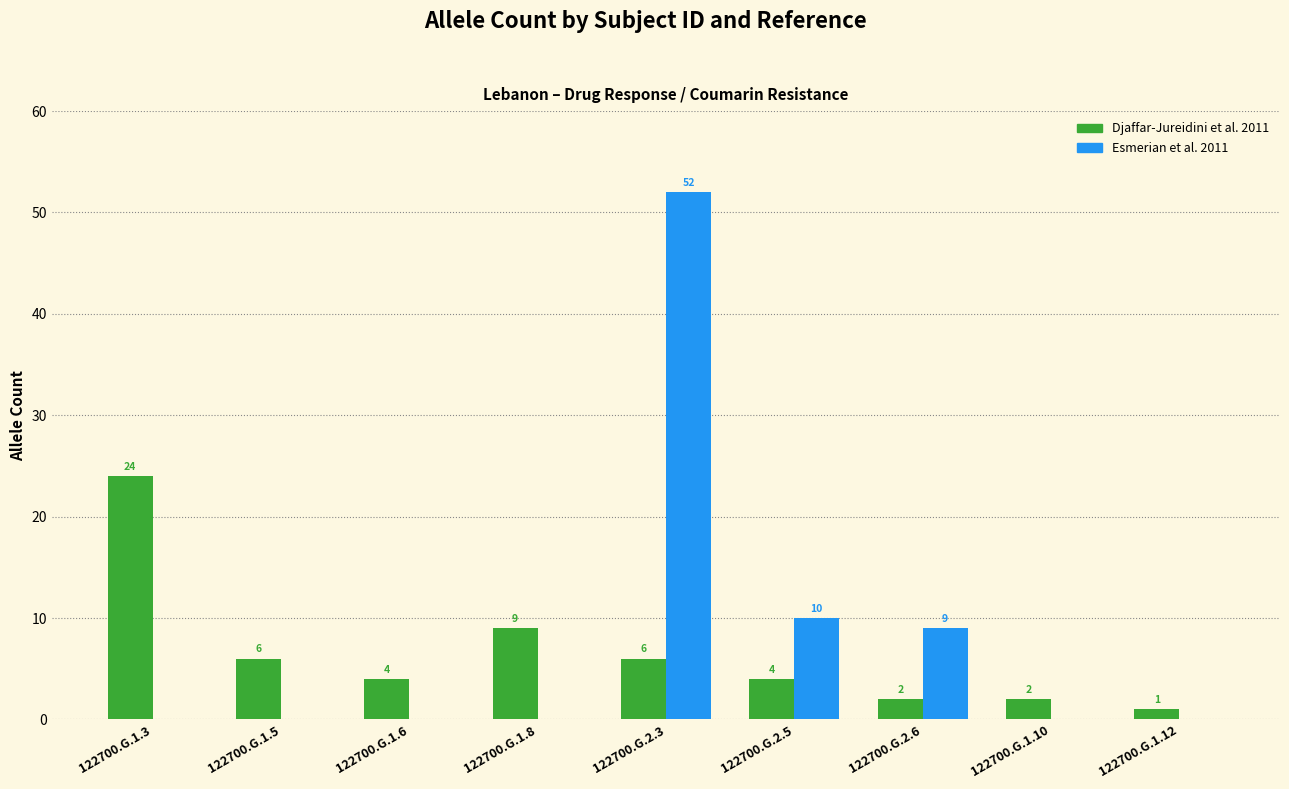

How many groups of bars are there?

9